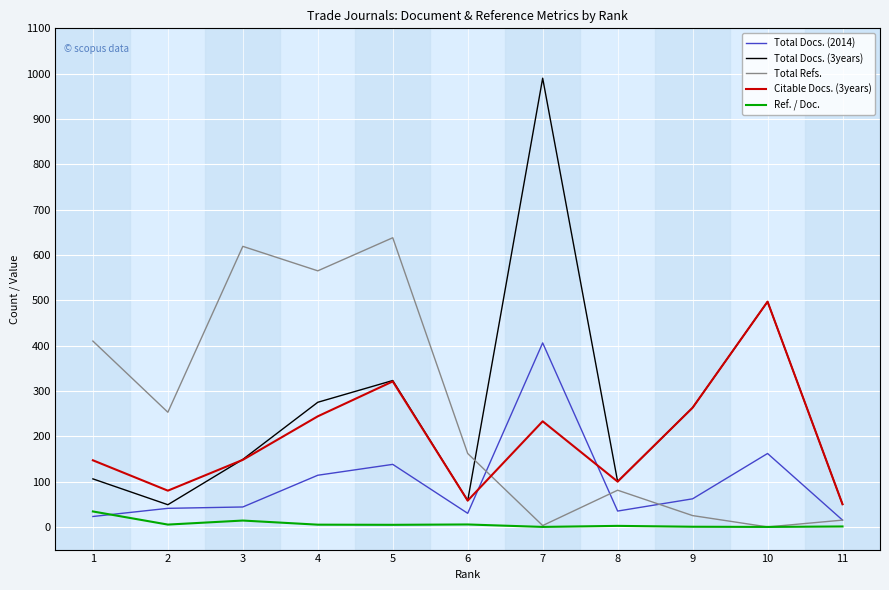

What is the highest value of the Ref. / Doc. series?

34.1